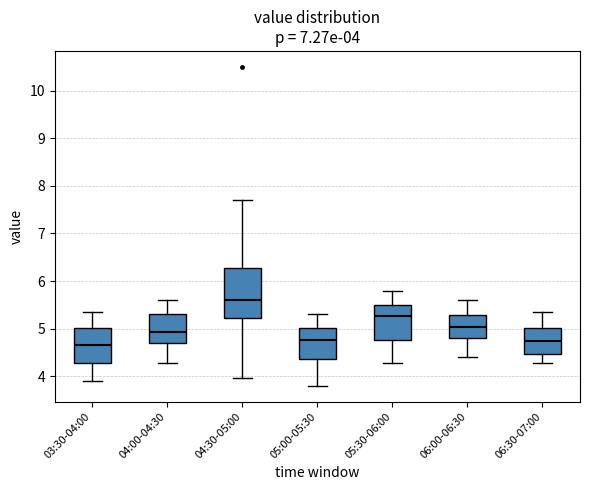

Which box is the tallest, from its lower edge to its upper edge?

04:30-05:00